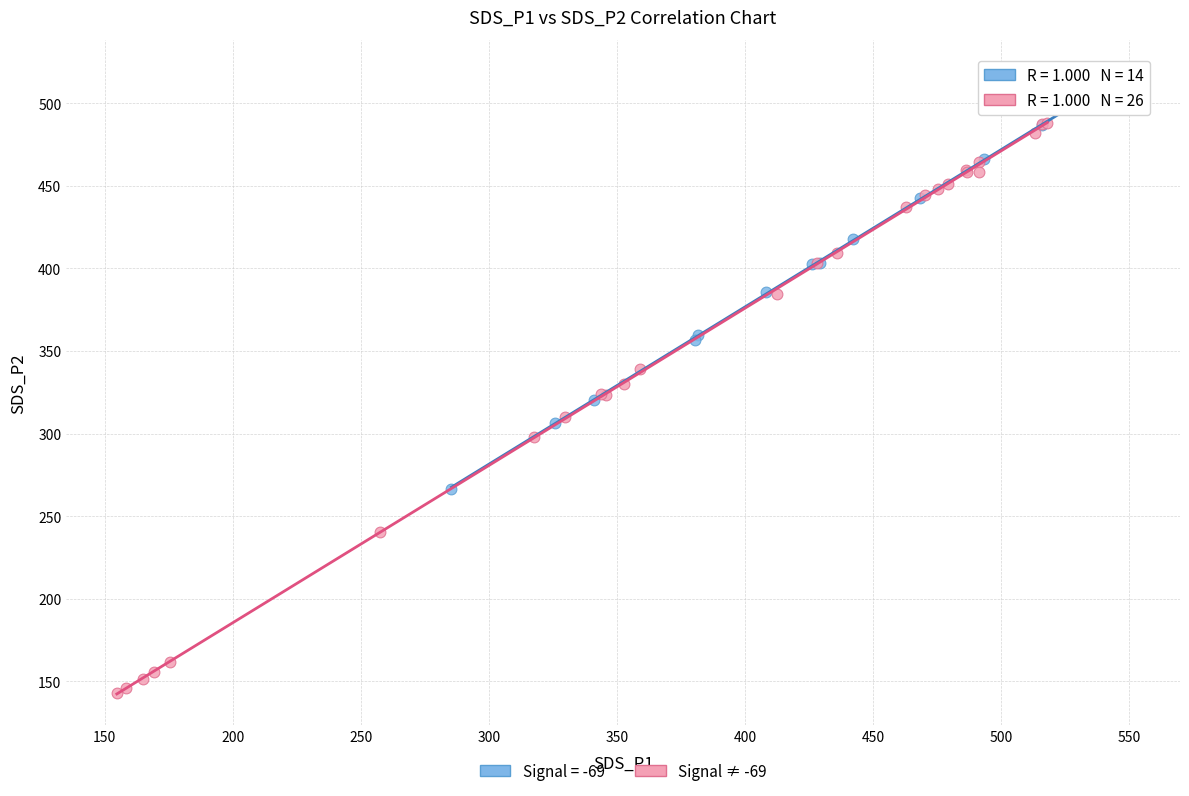

Which series contains the lowest Y value?

Signal ≠ -69